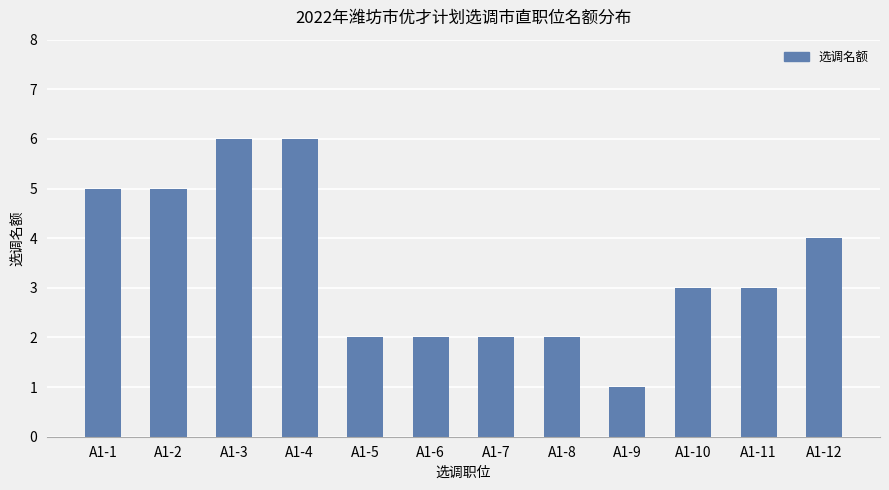

What is the value of the 8th bar from the left?

2